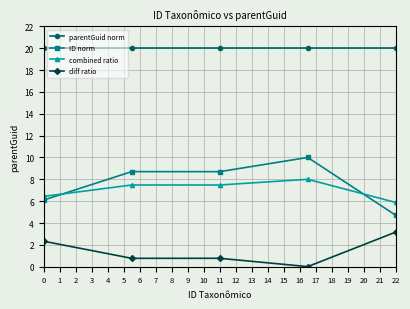

What is the value of the diff ratio point at the 2nd from the left?

0.8